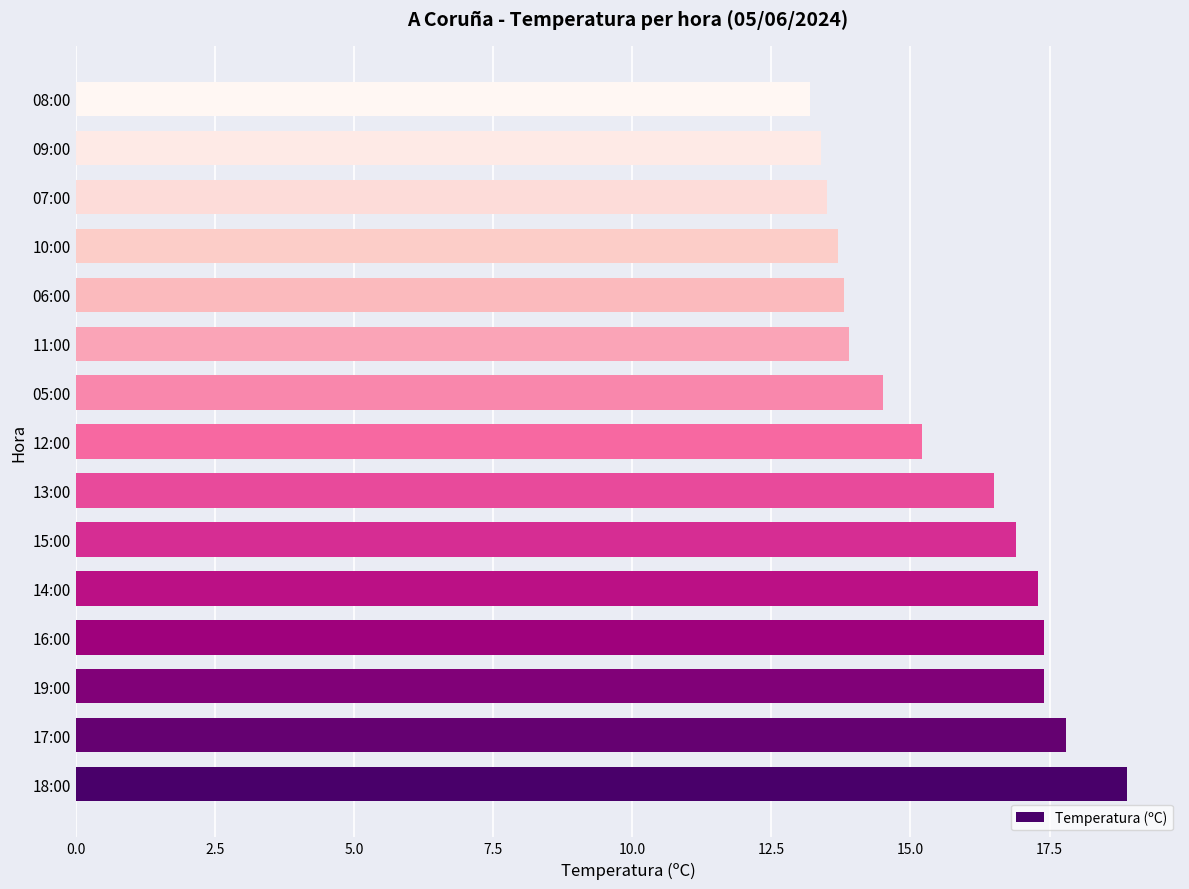

How many data points are less than 15?

7